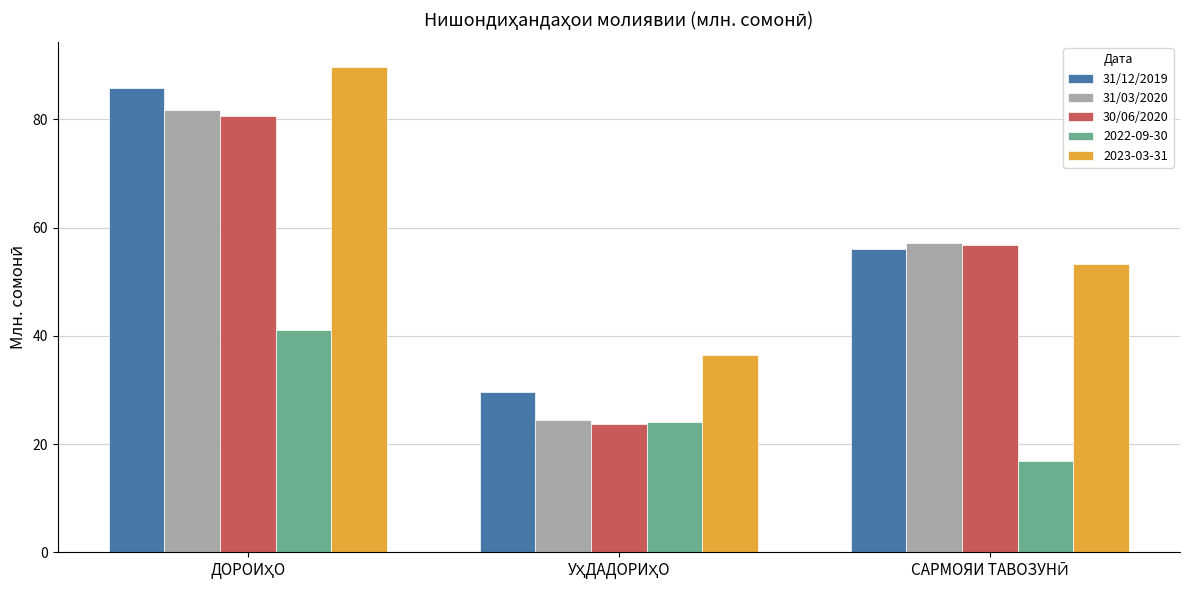

What is the sum of all 2022-09-30 values?

82.0